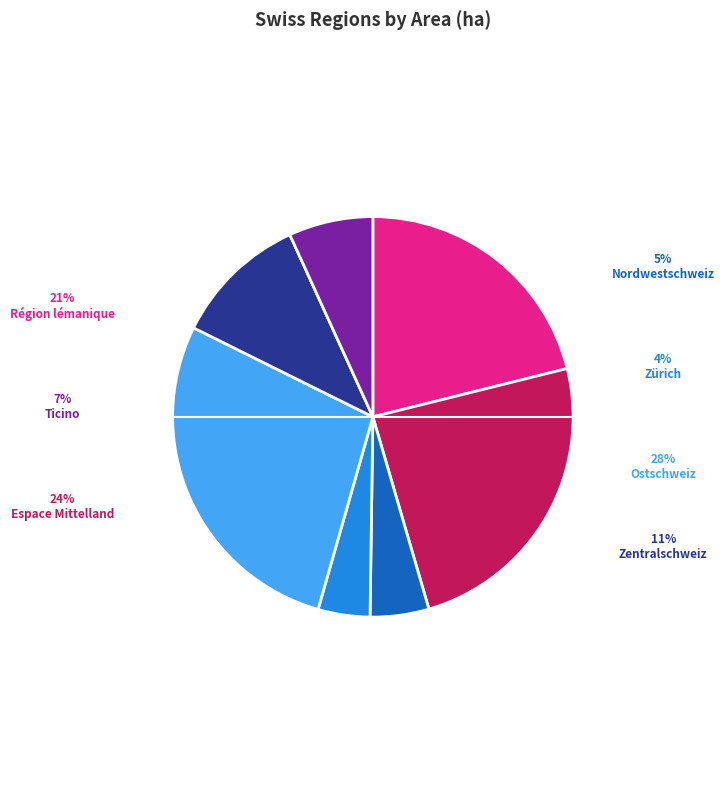

How many slices are in this pie chart?

7